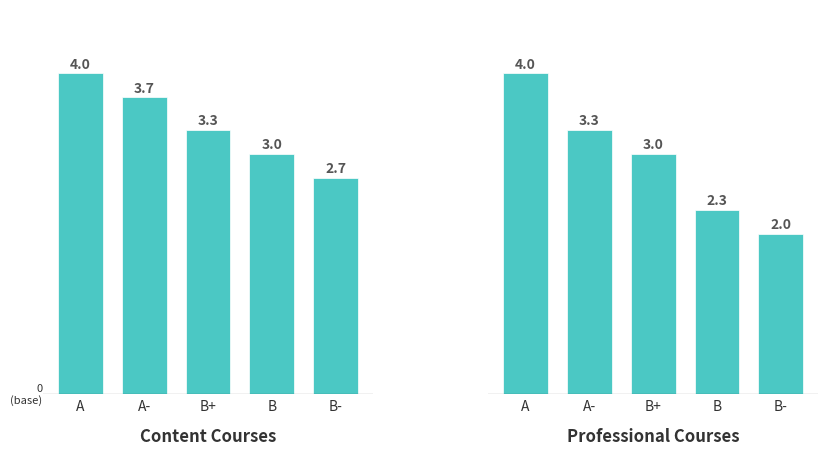

How many distinct data groups are displayed?

2